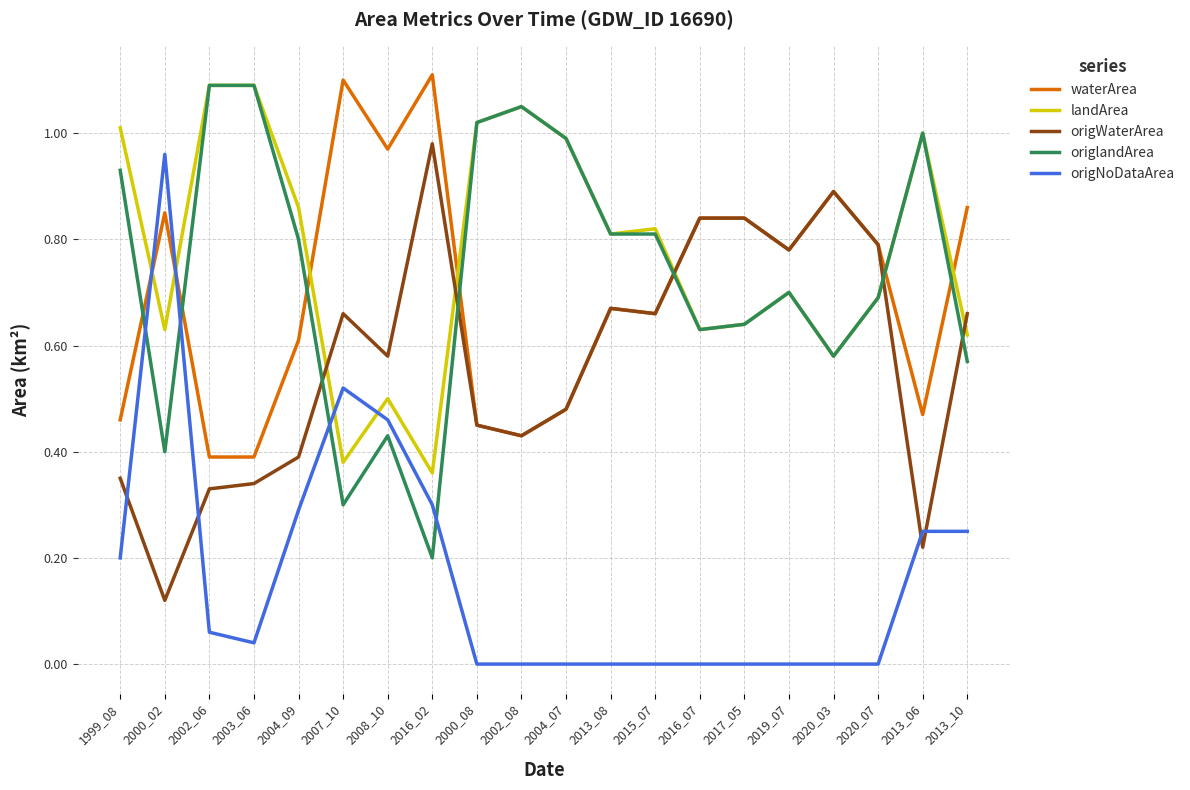

The origNoDataArea series shows 0.5 at 2007_10. True or false?

True